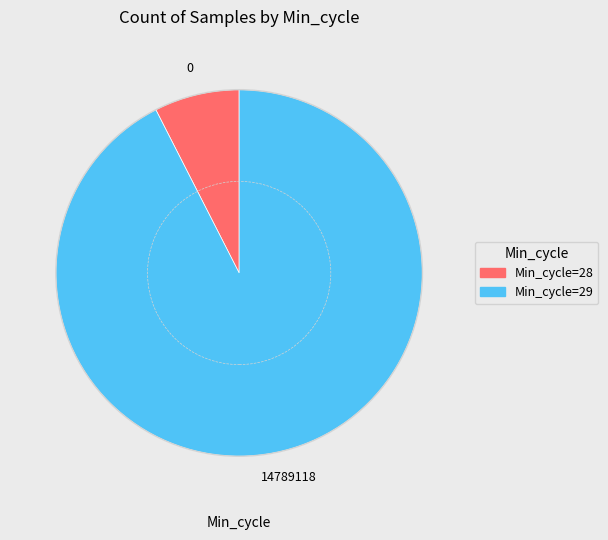

How many segments does this pie chart have?

2